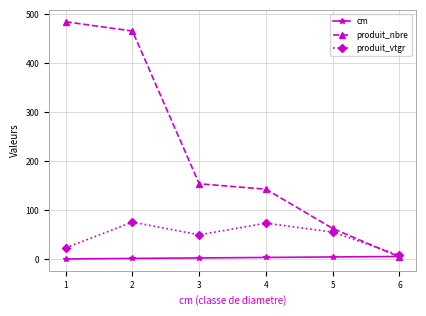

What is the highest value of the produit_nbre series?

484.0